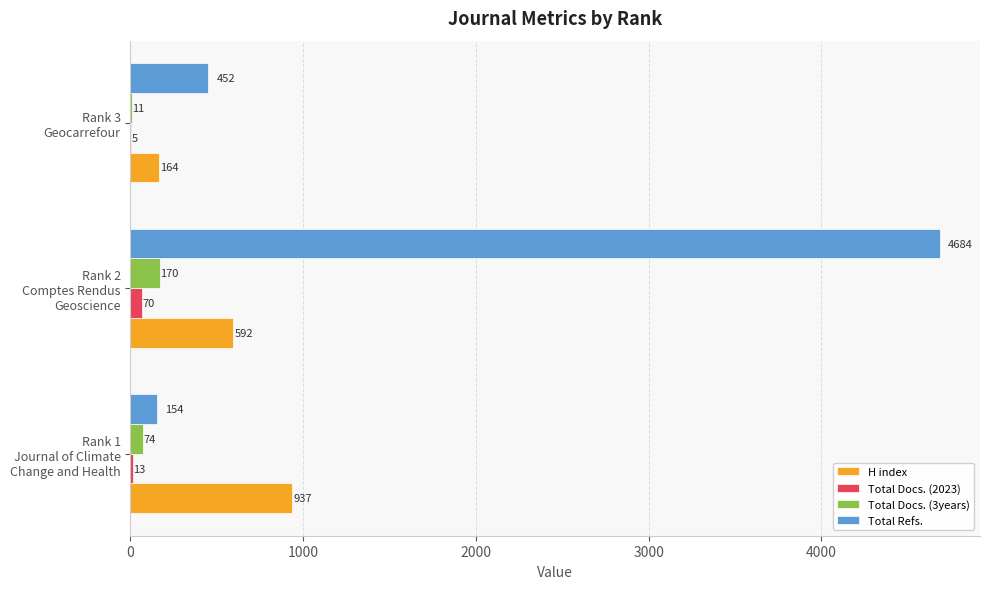

How many Total Docs. (2023) values are between 5 and 70?

3